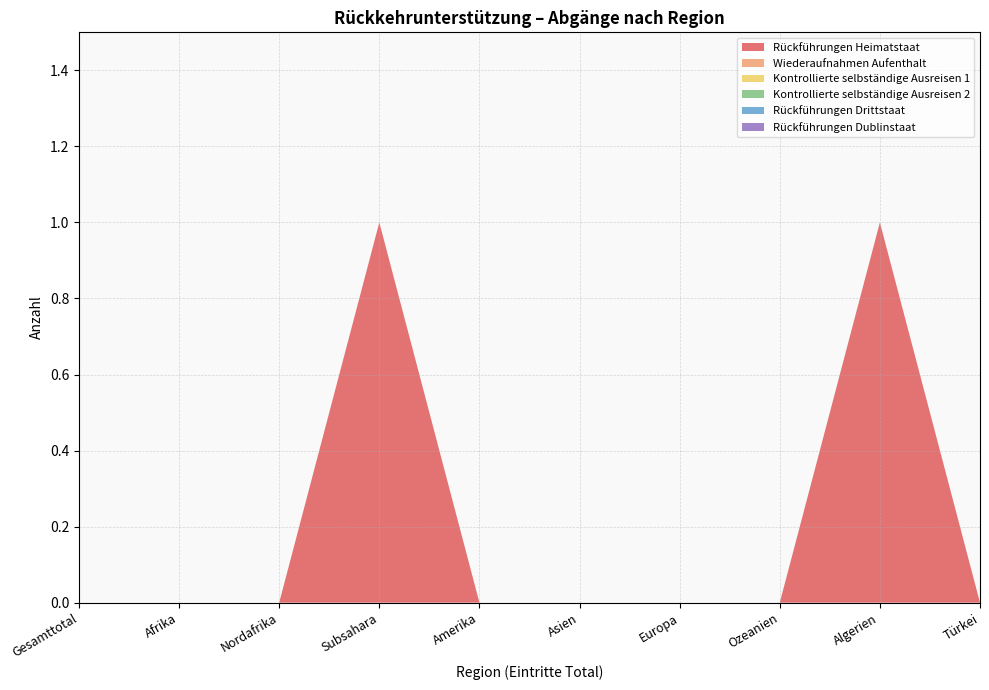

Reading left to right, extract all data points from this chart.

Rückführungen Heimatstaat: 0	0	0	1	0	0	0	0	1	0
Wiederaufnahmen Aufenthalt: 0	0	0	0	0	0	0	0	0	0
Kontrollierte selbständige Ausreisen 1: 0	0	0	0	0	0	0	0	0	0
Kontrollierte selbständige Ausreisen 2: 0	0	0	0	0	0	0	0	0	0
Rückführungen Drittstaat: 0	0	0	0	0	0	0	0	0	0
Rückführungen Dublinstaat: 0	0	0	0	0	0	0	0	0	0